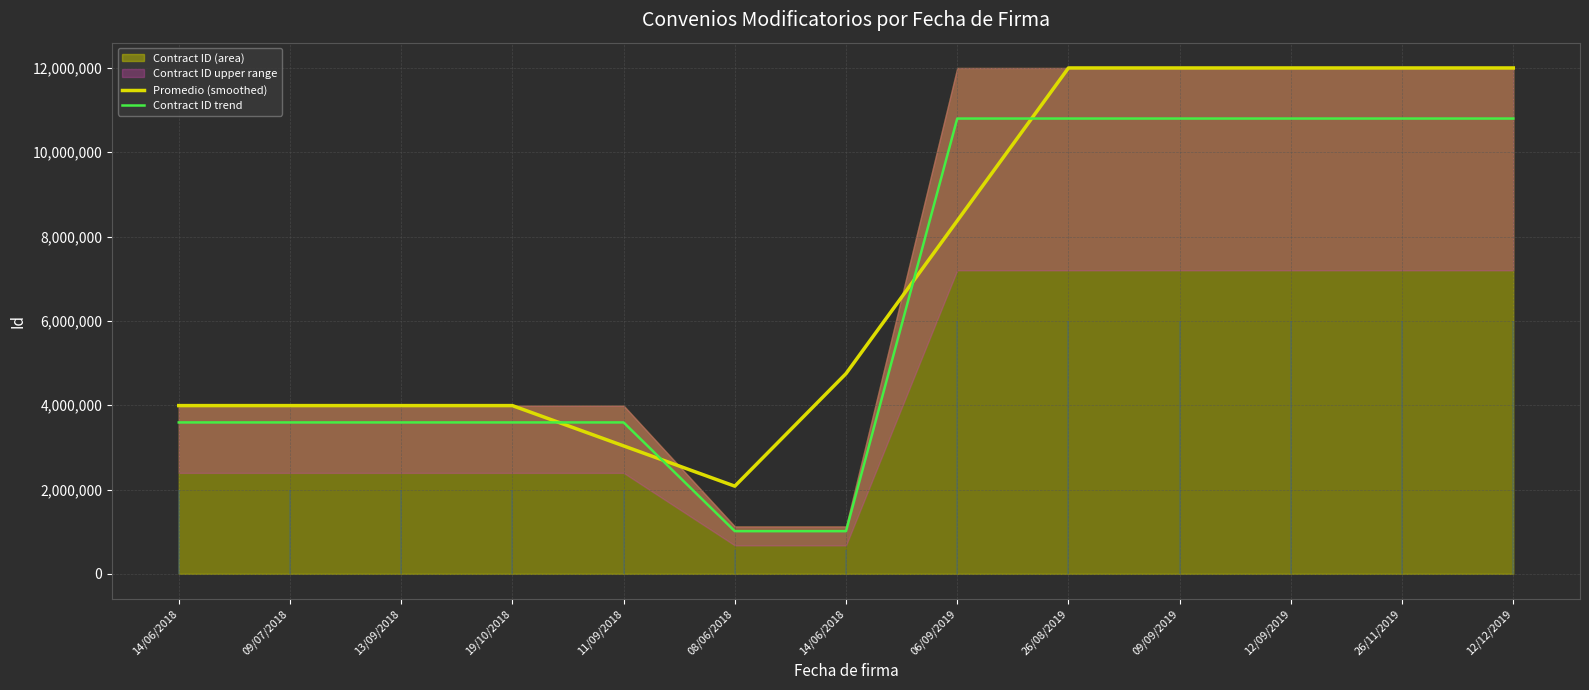

How many interior local valleys does the Contract ID trend series have?

1